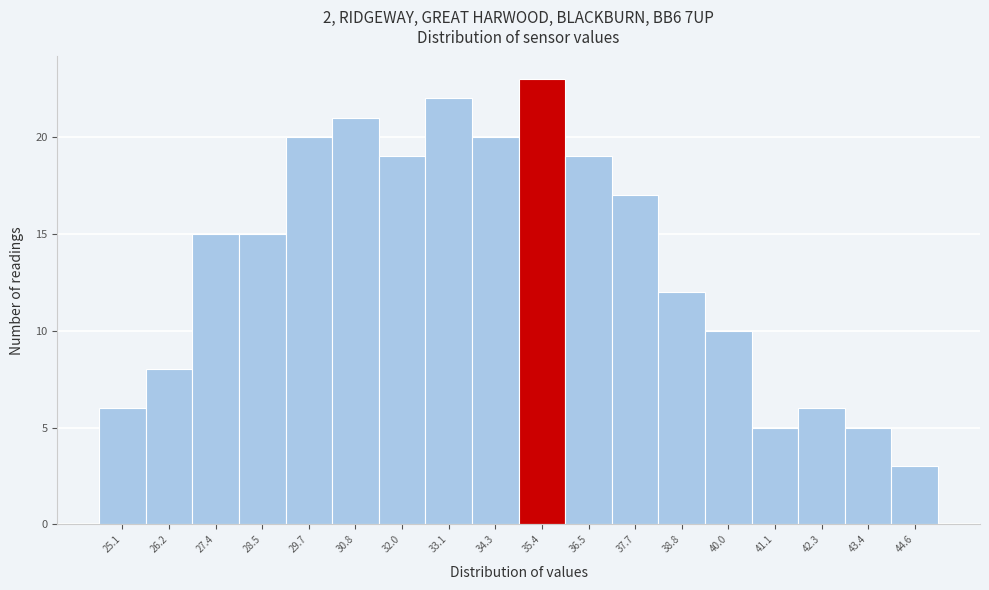

Reading left to right, what are all the values shown in this chart?

25.1=6	26.2=8	27.4=15	28.5=15	29.7=20	30.8=21	32.0=19	33.1=22	34.3=20	35.4=23	36.5=19	37.7=17	38.8=12	40.0=10	41.1=5	42.3=6	43.4=5	44.6=3